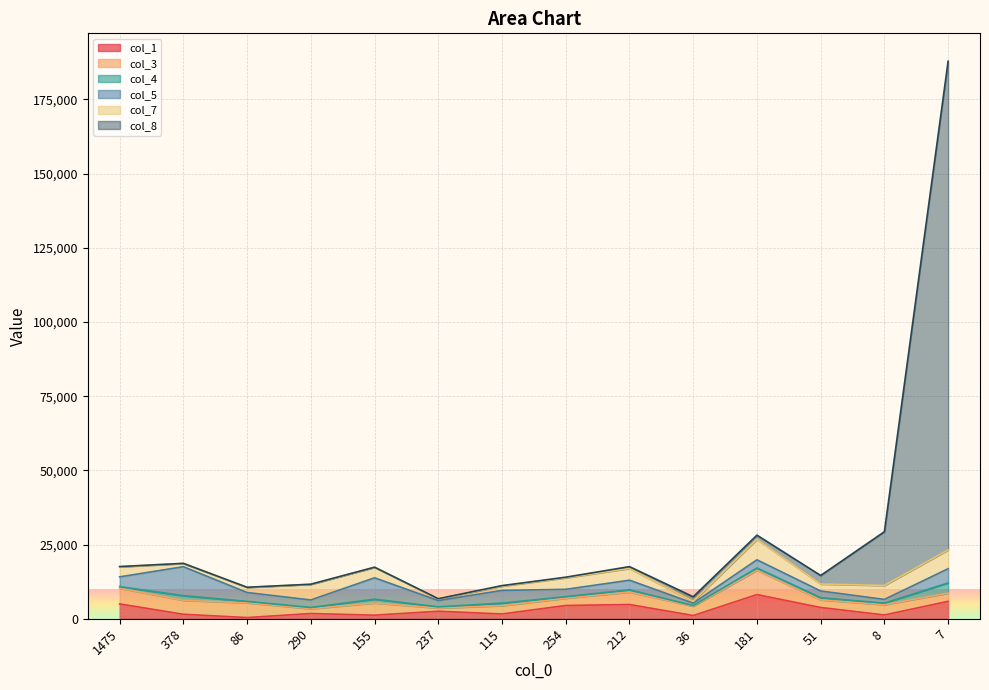

At which label does col_7 reach its peak?

181